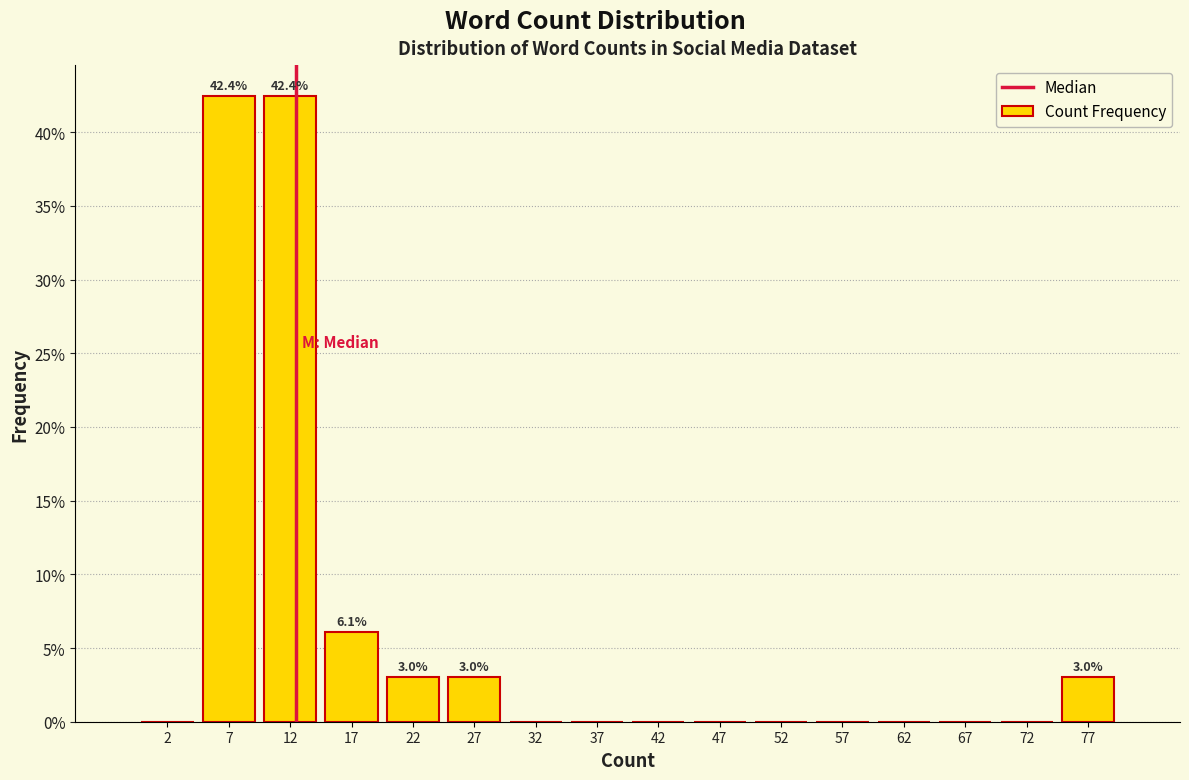

Reading left to right, what are all the values shown in this chart?

2=0.0	7=42.4	12=42.4	17=6.1	22=3.0	27=3.0	32=0.0	37=0.0	42=0.0	47=0.0	52=0.0	57=0.0	62=0.0	67=0.0	72=0.0	77=3.0